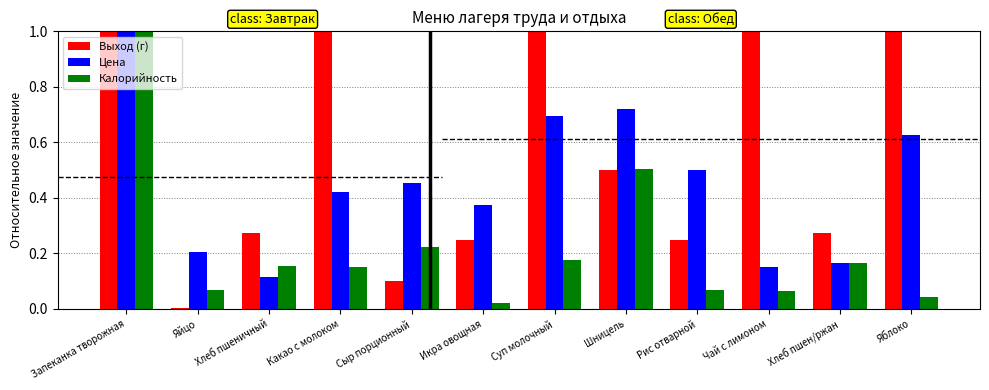

True or false: Калорийность has a value of 0.0 at Чай с лимоном.

False